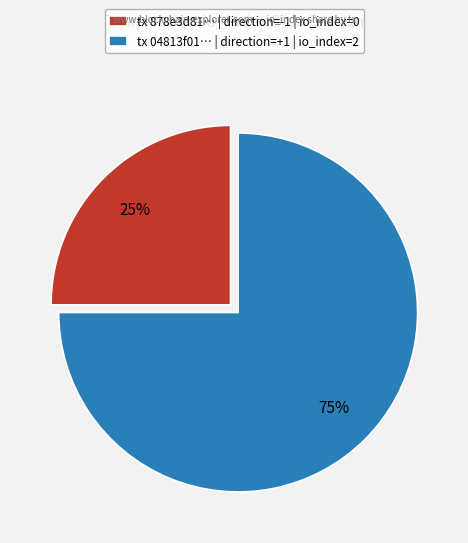

Is the sum of tx 04813f01… | direction=+1 | io_index=2 and tx 878e3d81… | direction=-1 | io_index=0 greater than half?

Yes